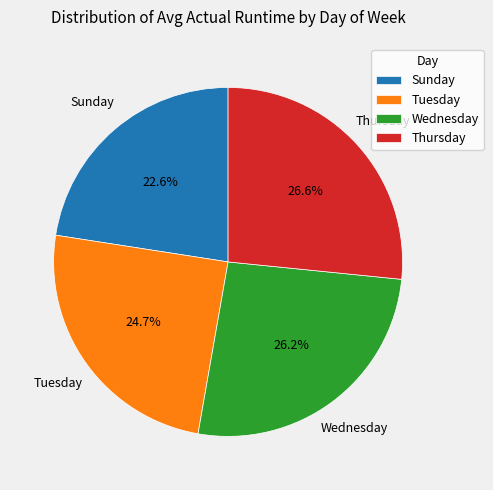

To the nearest percent, what portion does Tuesday represent?

25%